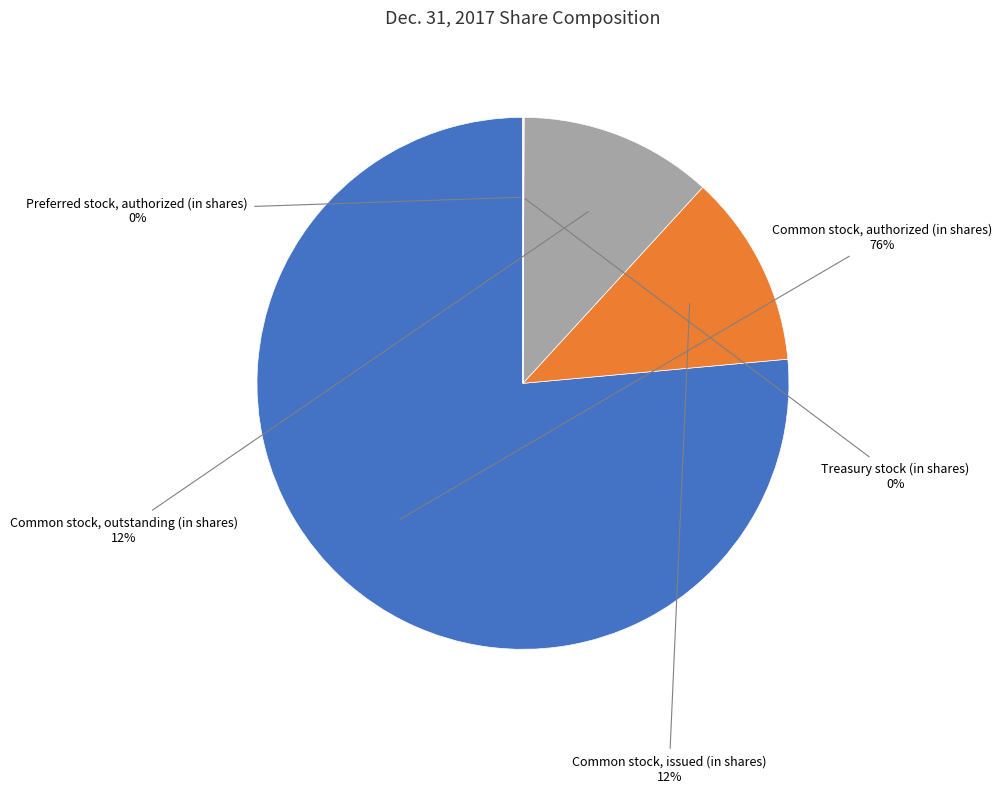

Does any single category account for the majority?

Yes